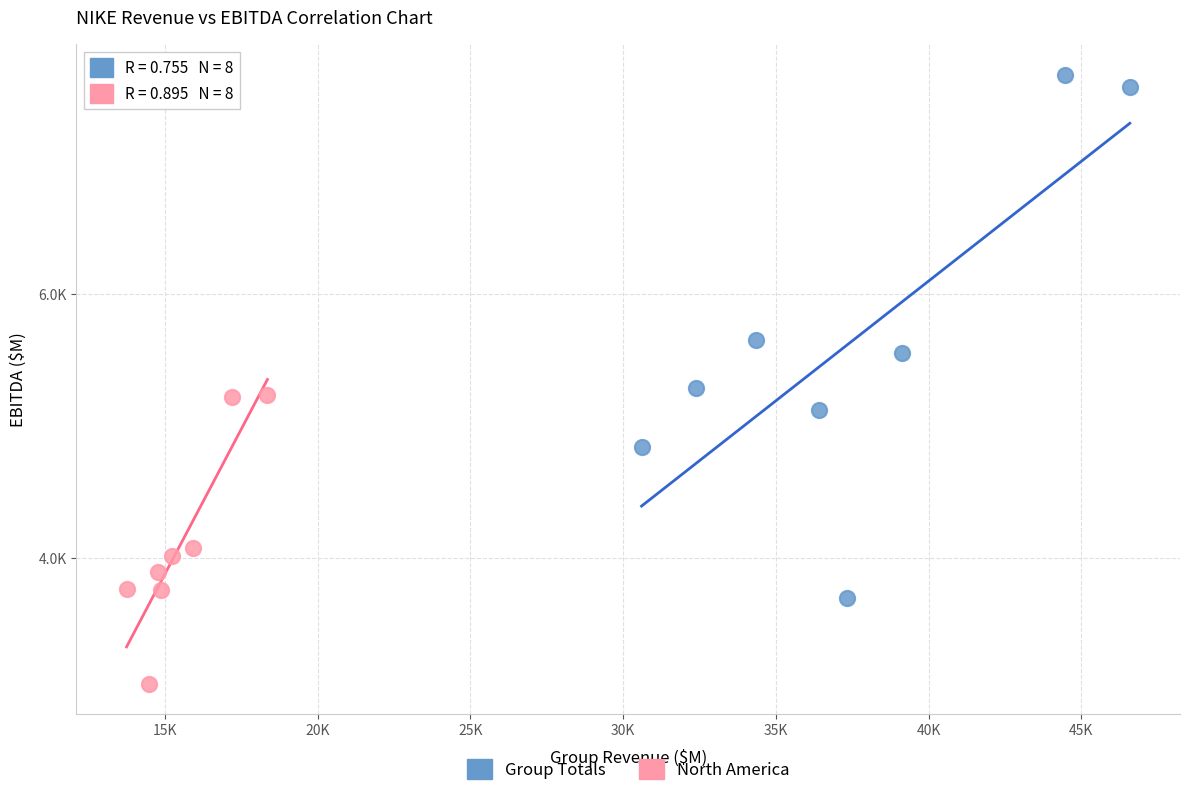

What are all the series names shown in the legend?

Group Totals, North America